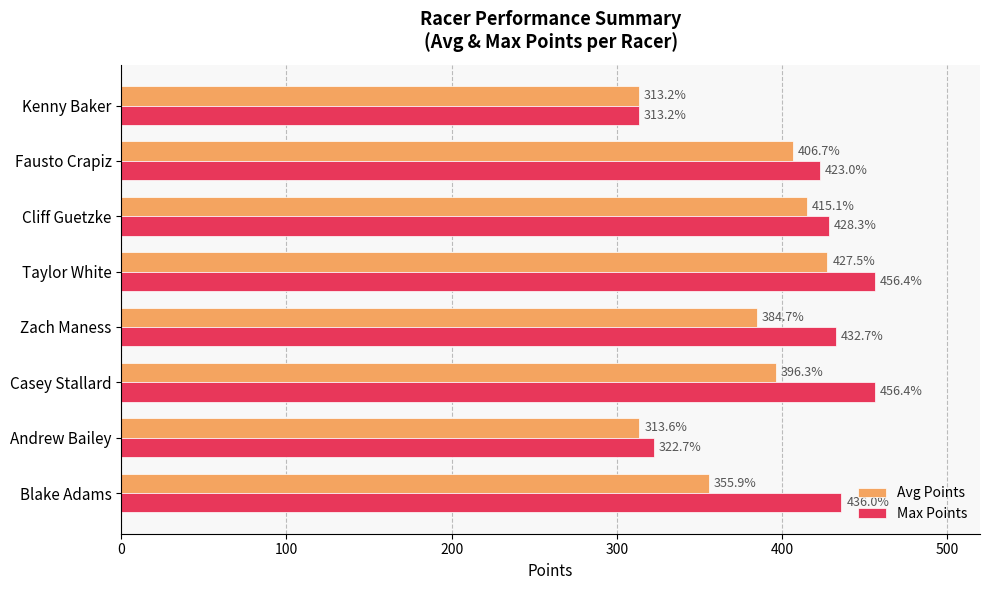

What is the sum of all Max Points values?

3268.6